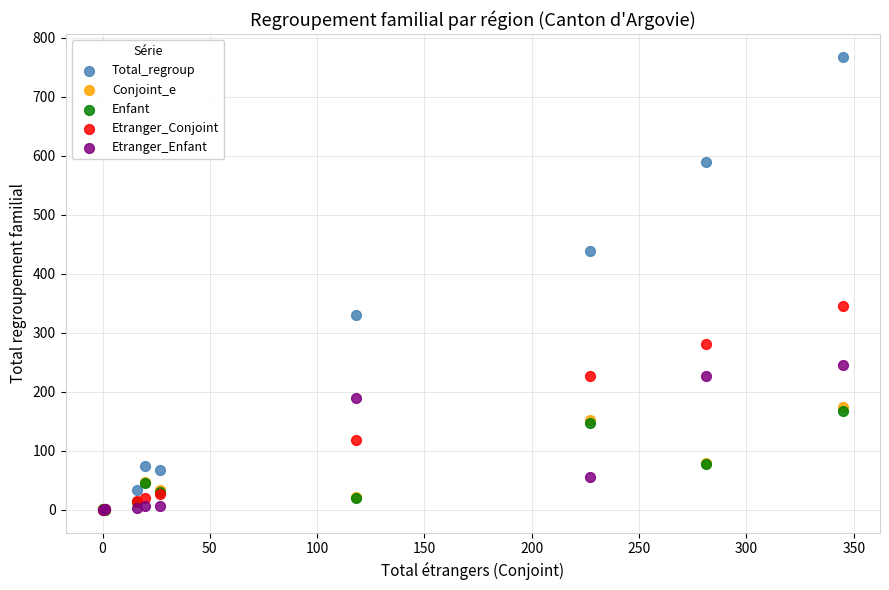

Which series has the widest spread of Y values?

Total_regroup